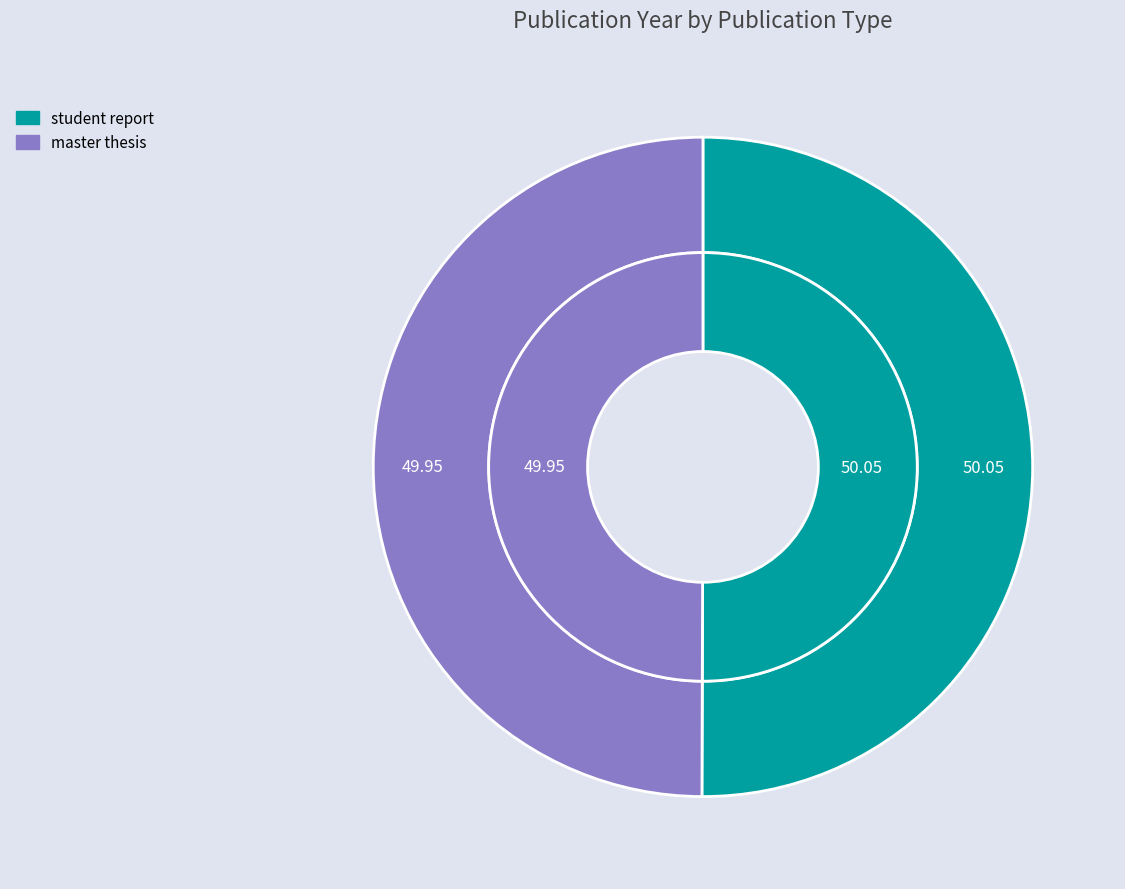

To the nearest percent, what portion does master thesis represent?

50%